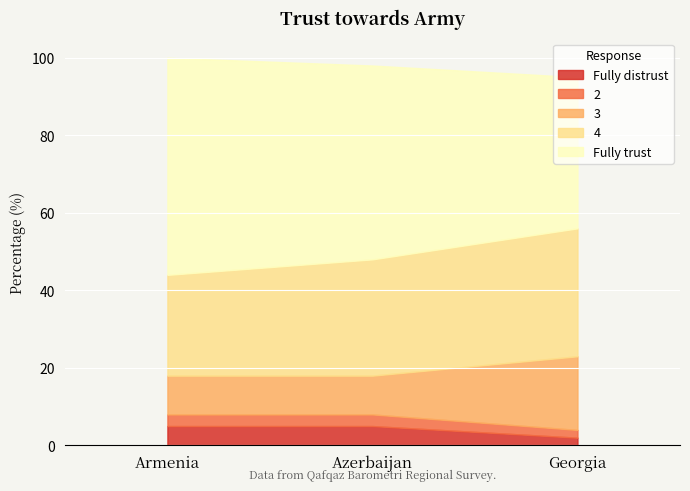

What is the sum of all Fully distrust values?

12